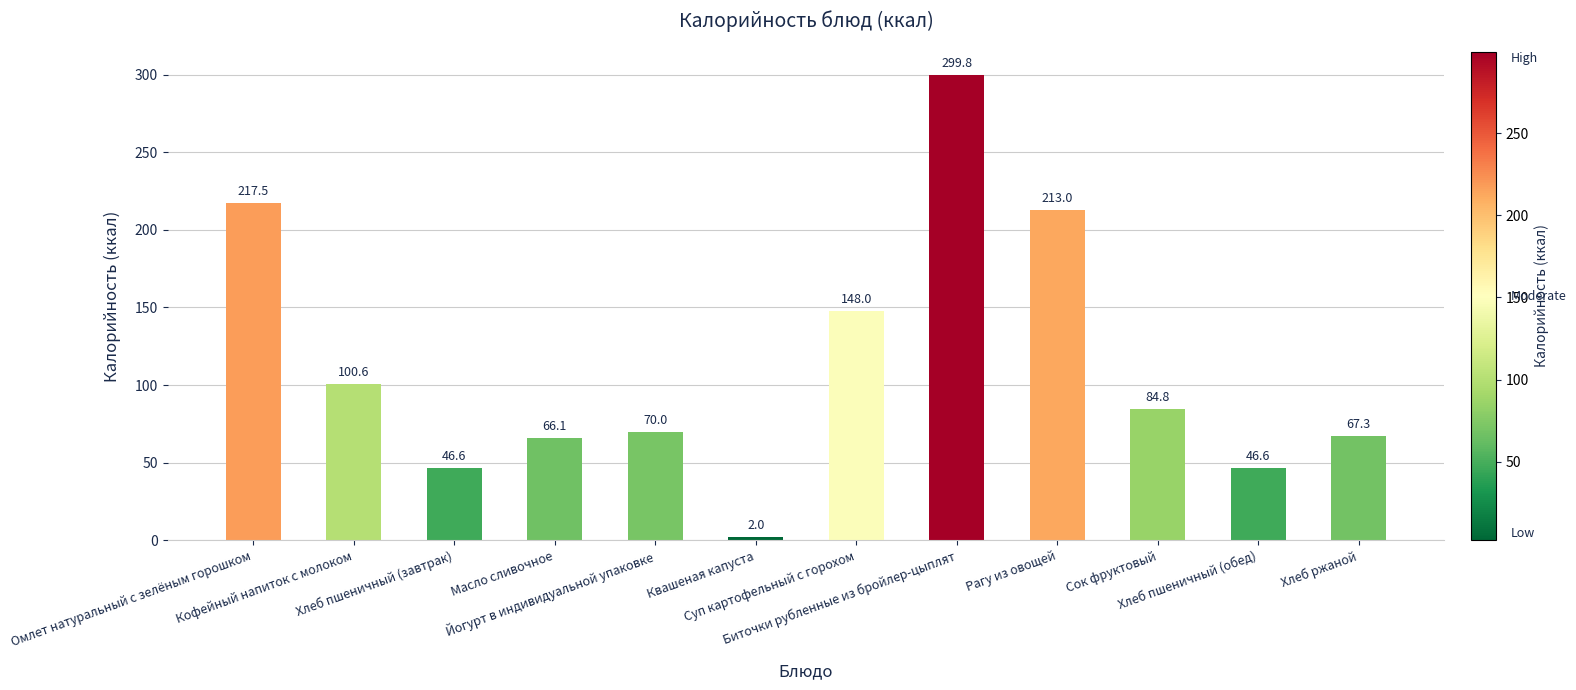

Which has a higher value, Йогурт в индивидуальной упаковке or Биточки рубленные из бройлер-цыплят?

Биточки рубленные из бройлер-цыплят